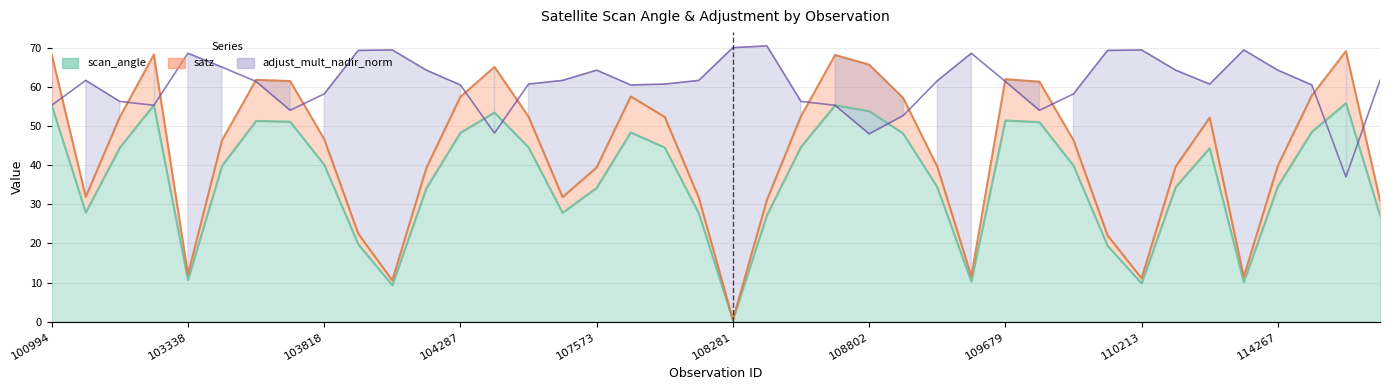

What is the label of the 8th point from the right?

110213